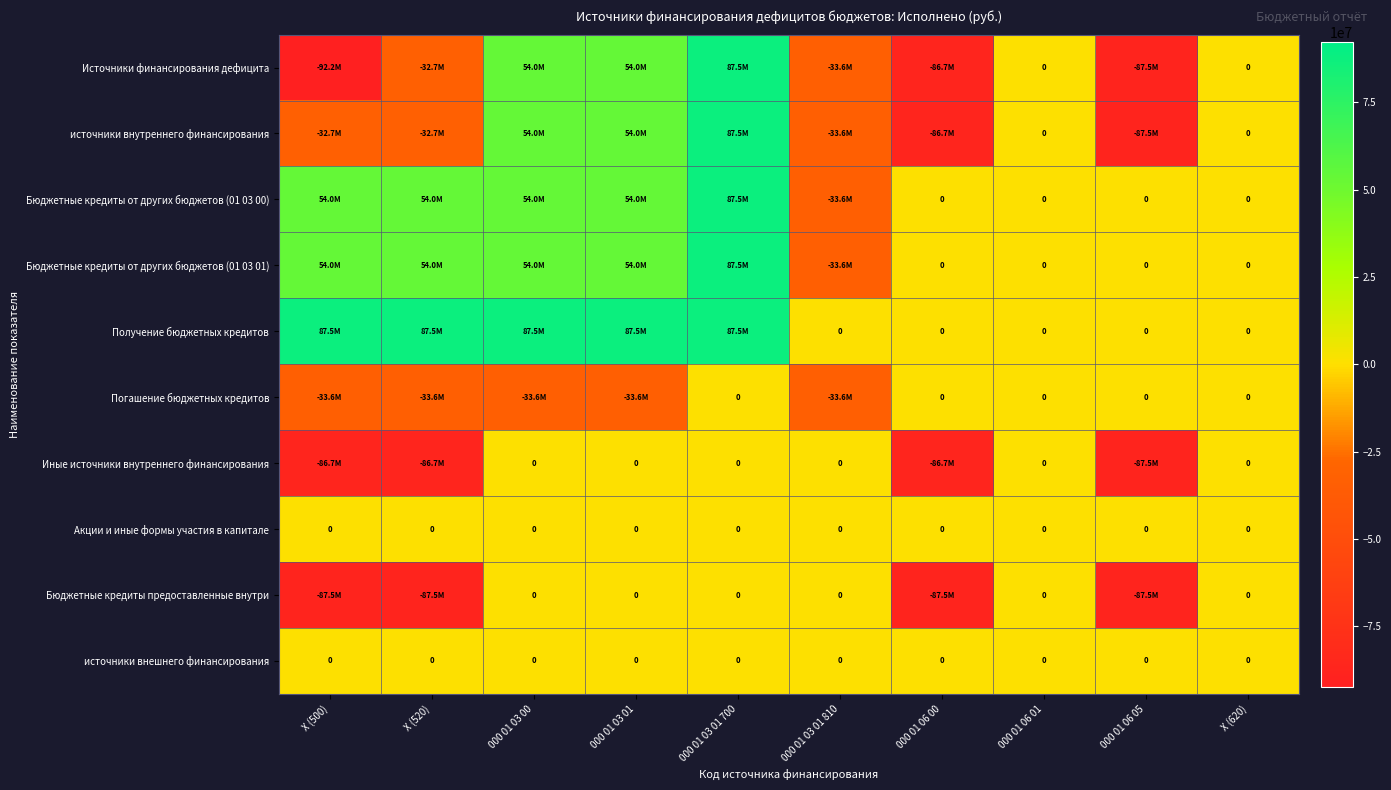

What is the difference between the maximum and second lowest values in the Иные источники внутреннего финансирования series?

86712299.6